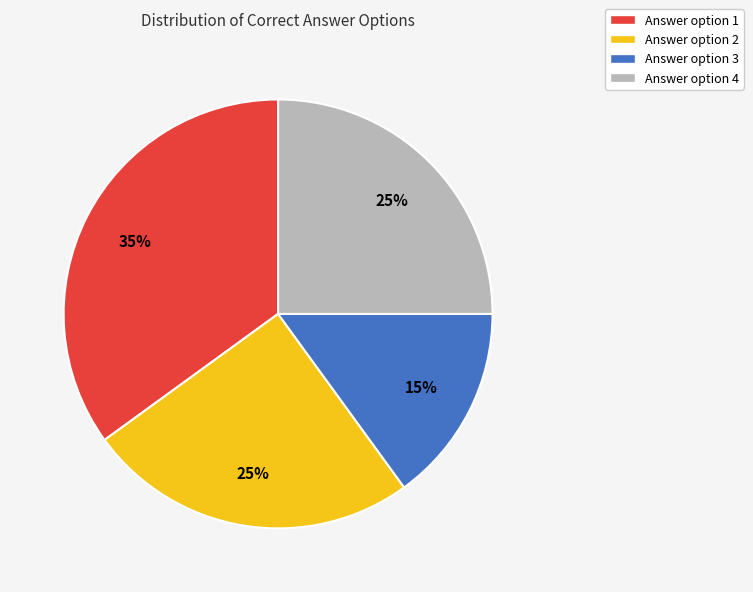

What is the ratio of the value at Answer option 2 to the value at Answer option 4?

1.0